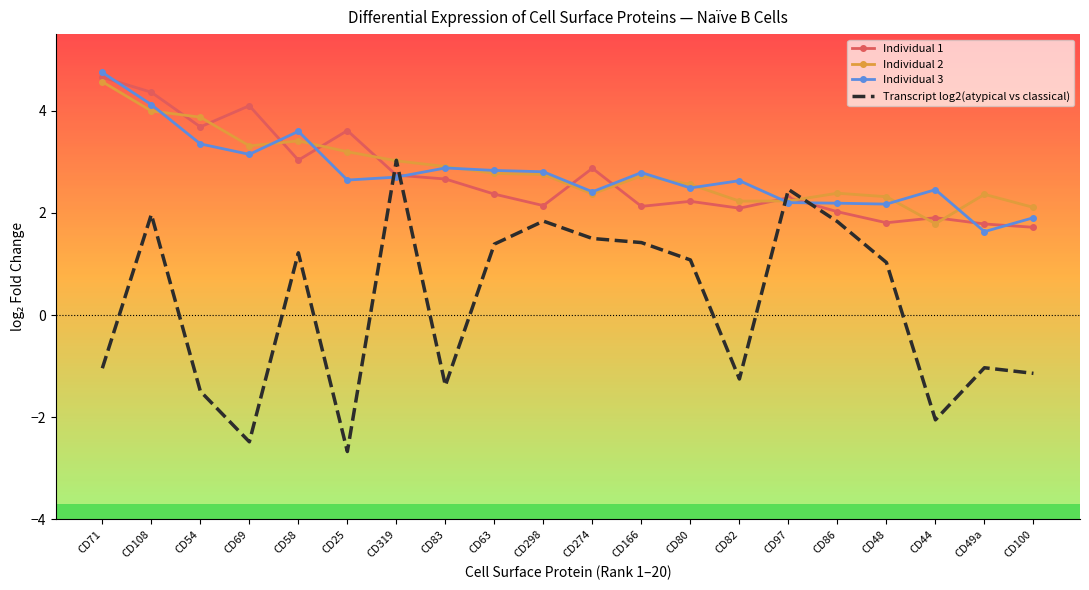

In Individual 1, how many points are higher than both neighbors (excluding endpoints)?

6